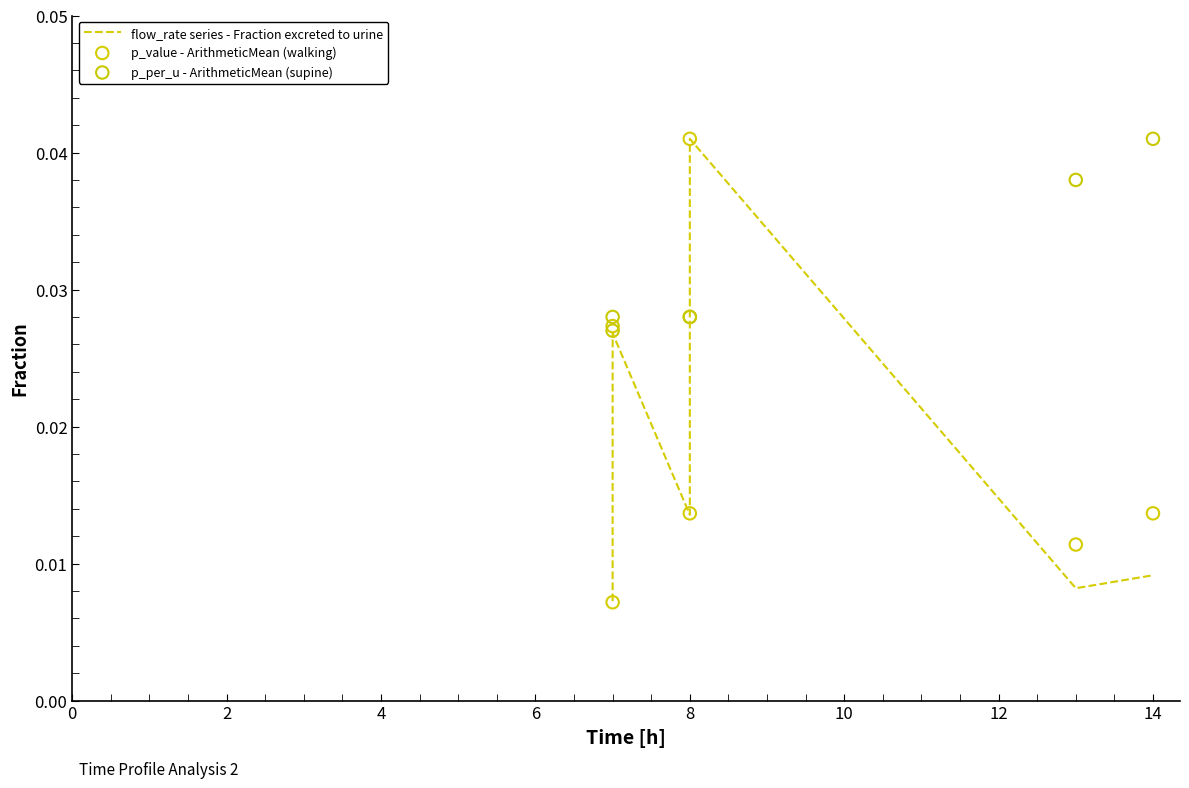

Which series has the widest spread of Y values?

p_value - ArithmeticMean (walking)